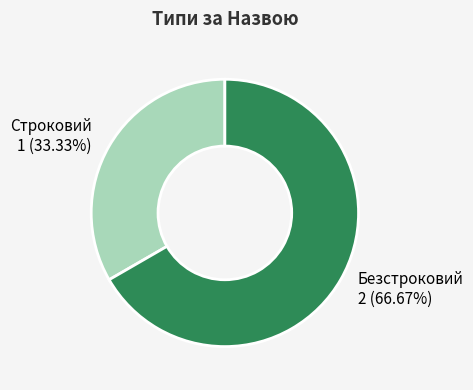

Is there a majority slice in this chart?

Yes